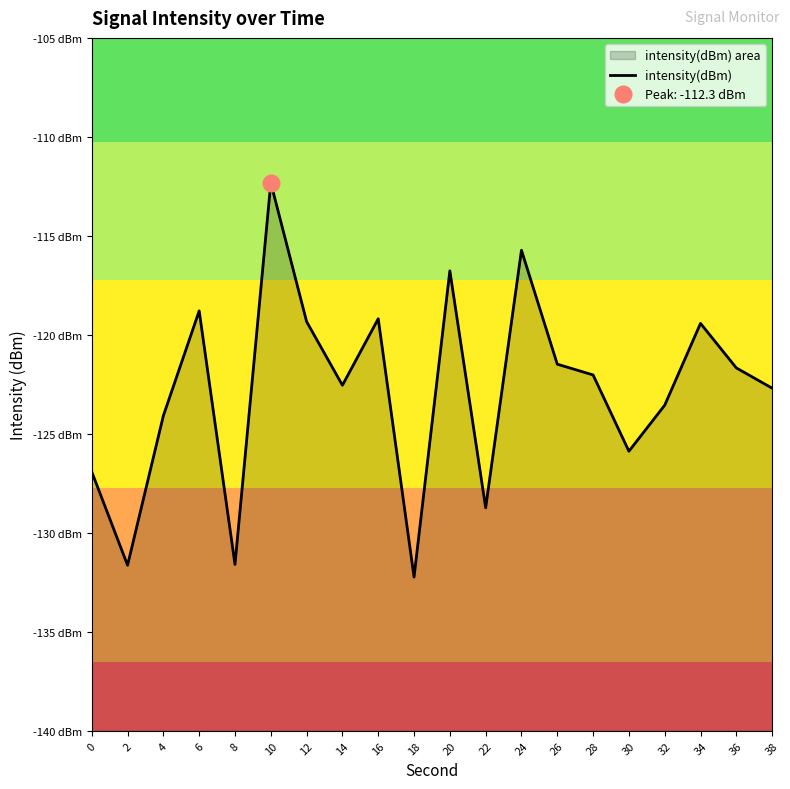

How many distinct data groups are displayed?

1